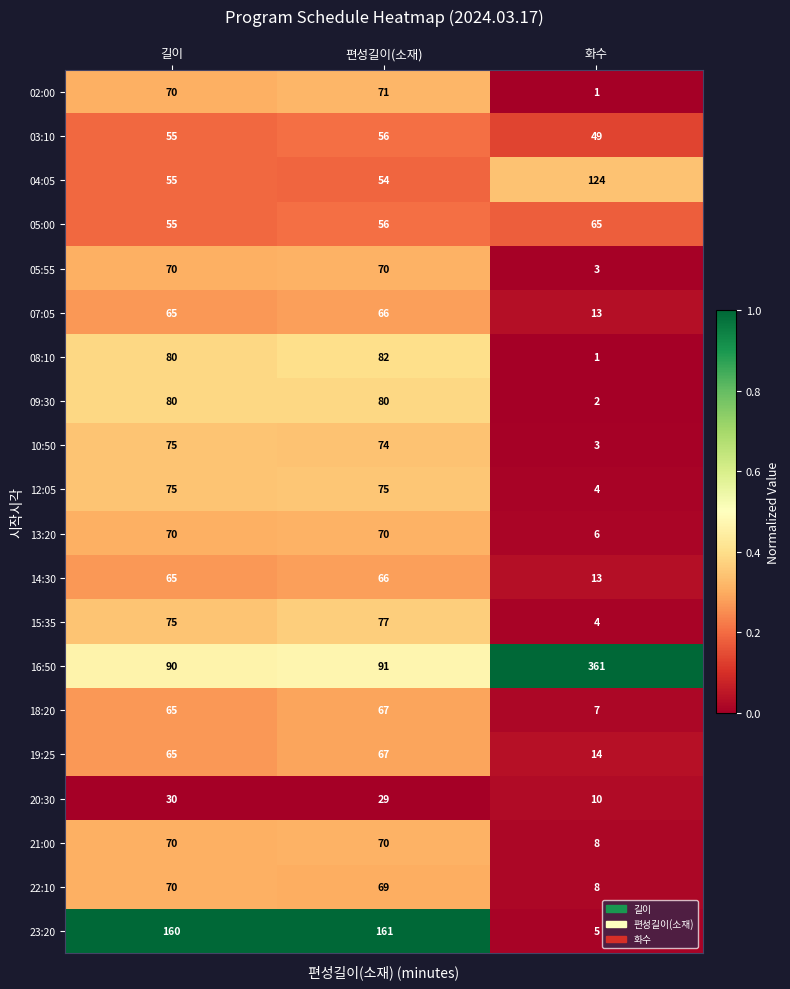

At which category is the sum across all series the highest?

편성길이(소재)